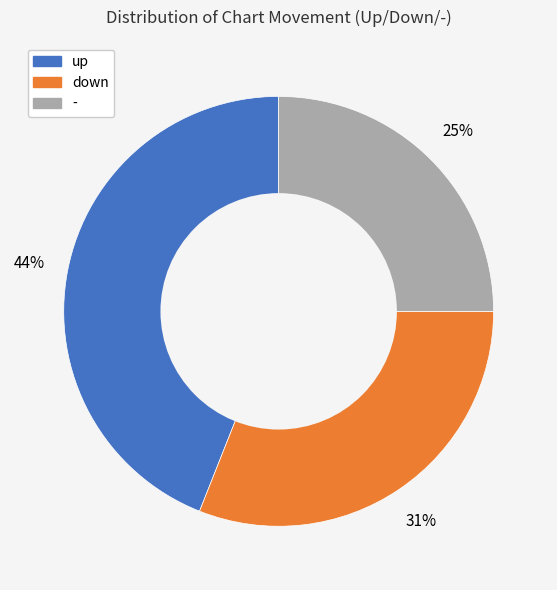

To the nearest percent, what is the combined percentage of up and down?

75%